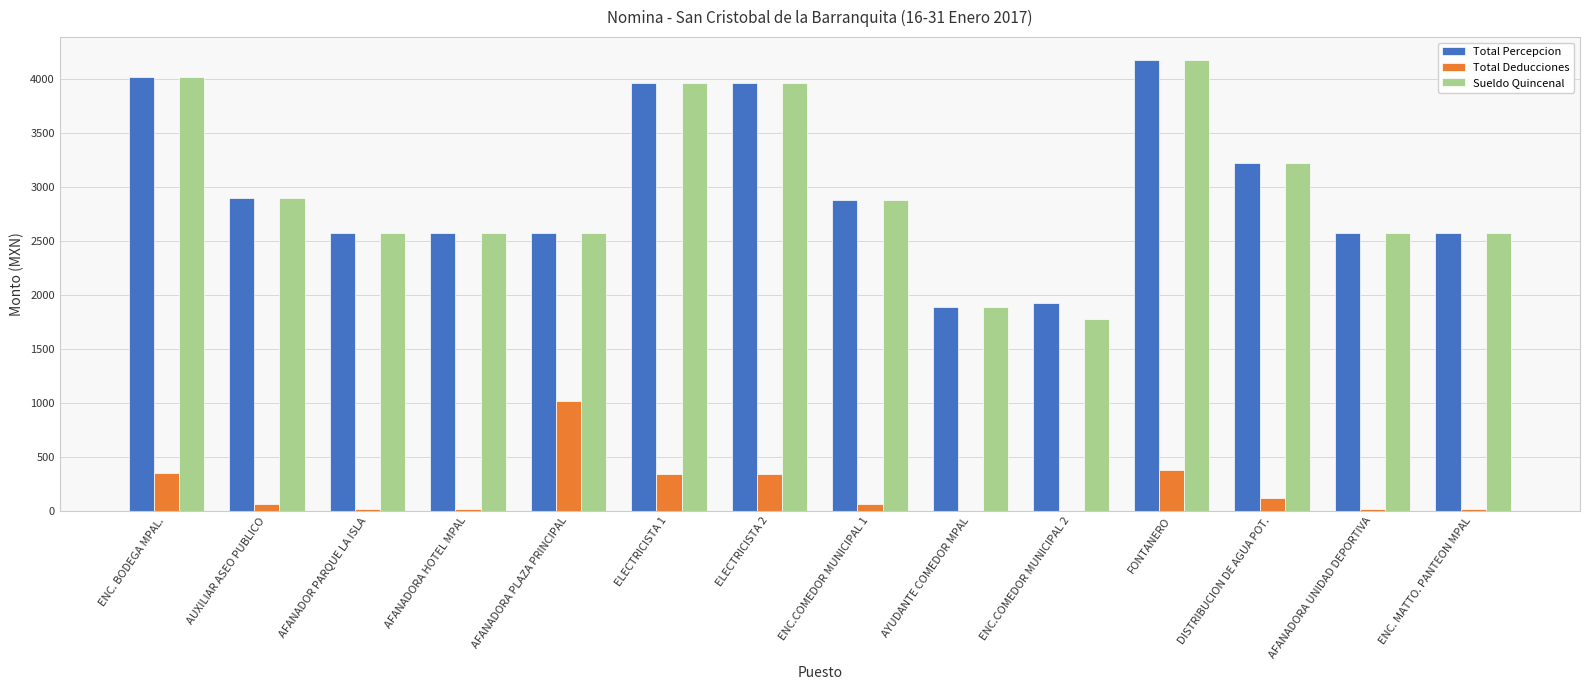

At which label does Sueldo Quincenal first exceed 2881?

ENC. BODEGA MPAL.